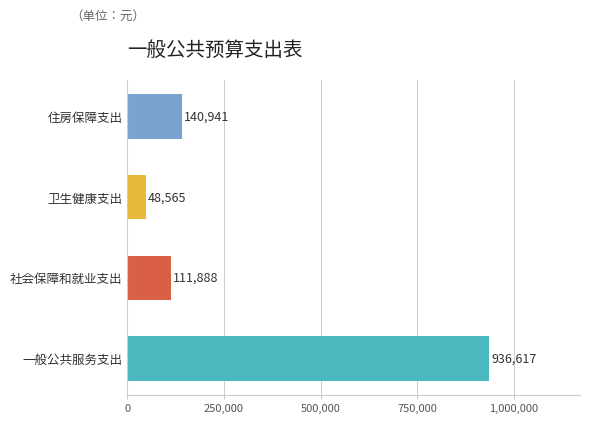

Which category has the lowest value across all series?

卫生健康支出